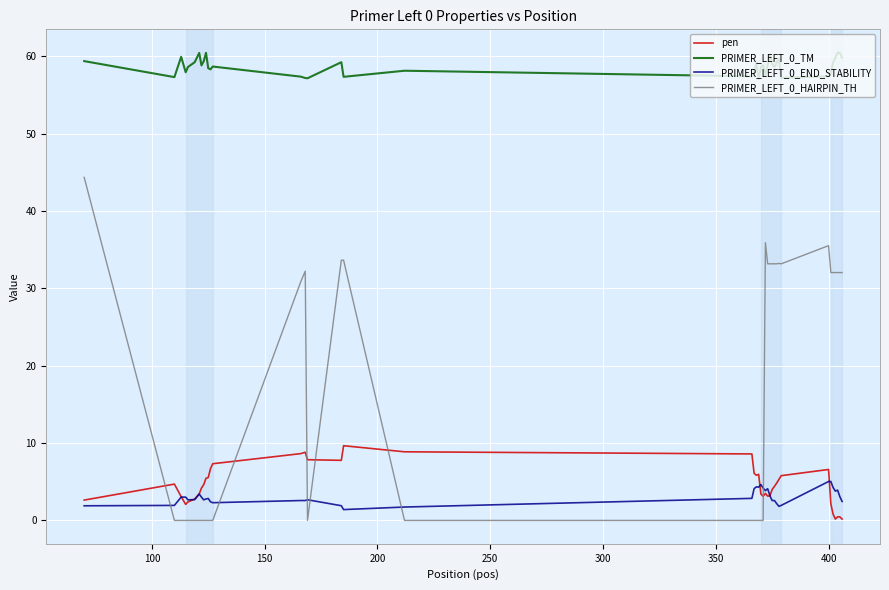

Which series has the widest spread of values?

PRIMER_LEFT_0_HAIRPIN_TH